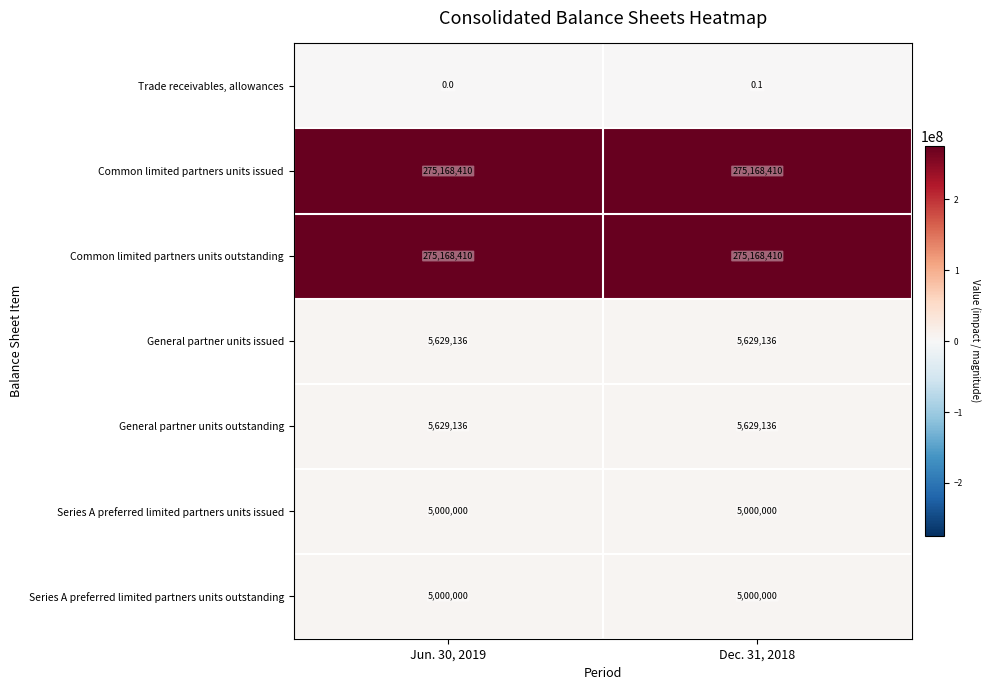

What is the spread (max minus min) of values at Dec. 31, 2018?

275168409.9